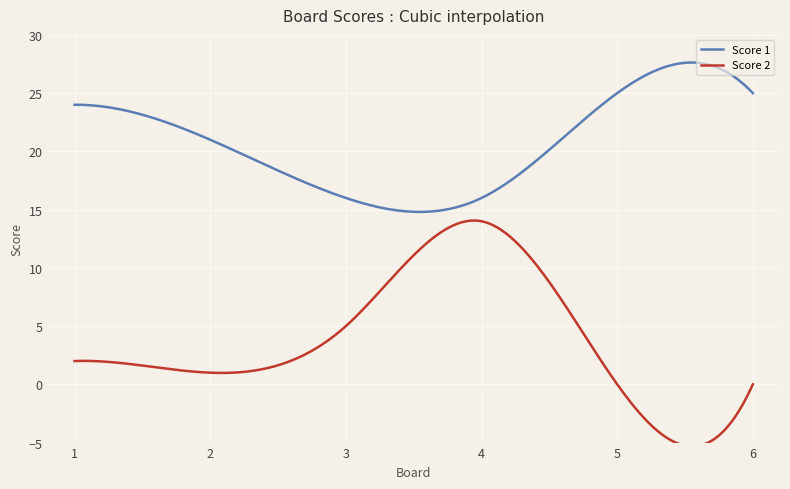

List the series in order of their peak value, lowest first.

Score 2, Score 1